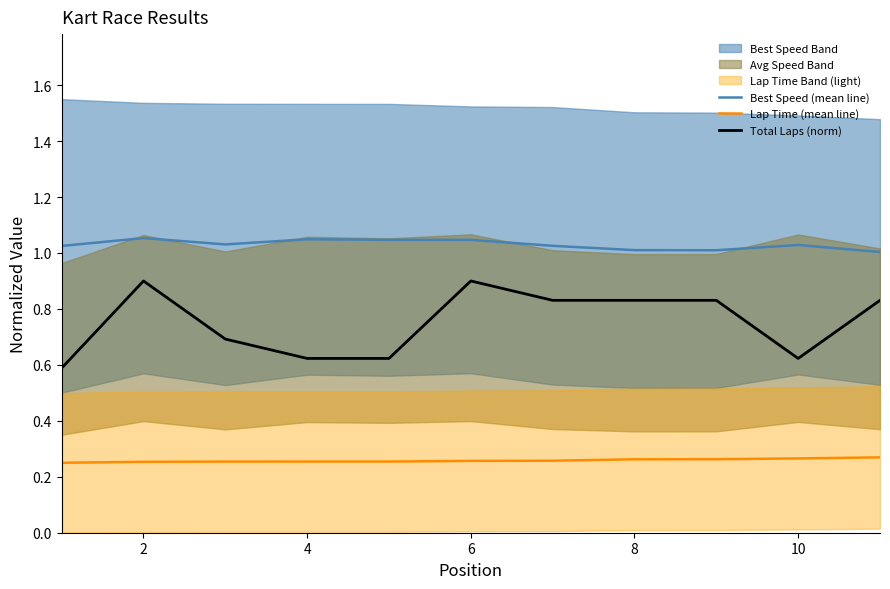

True or false: Best Speed (mean line) and Lap Time (mean line) cross at least once.

False